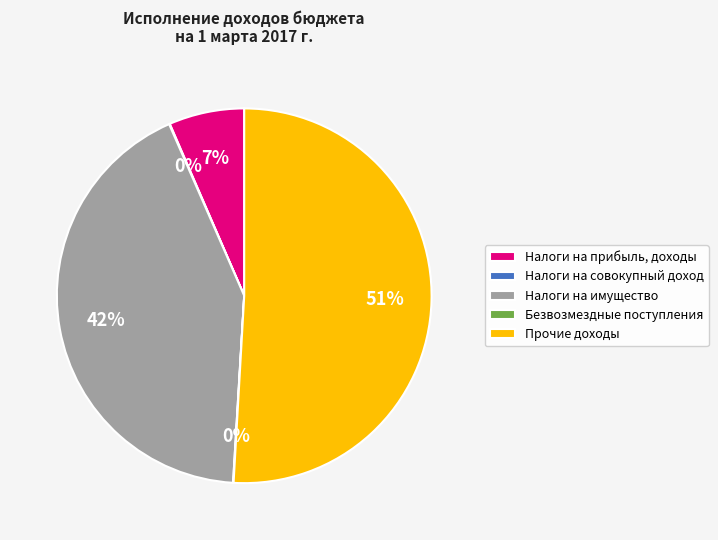

Combined, do Налоги на имущество and Прочие доходы account for over 50%?

Yes